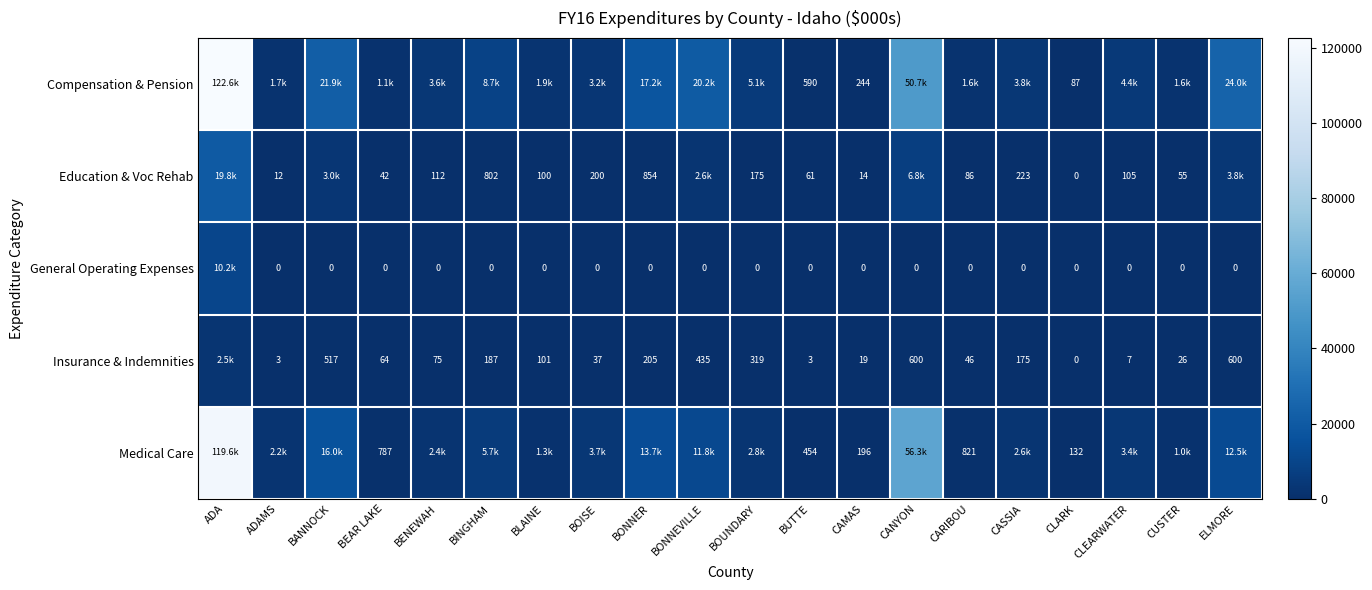

At how many categories does at least one series exceed 84989?

1